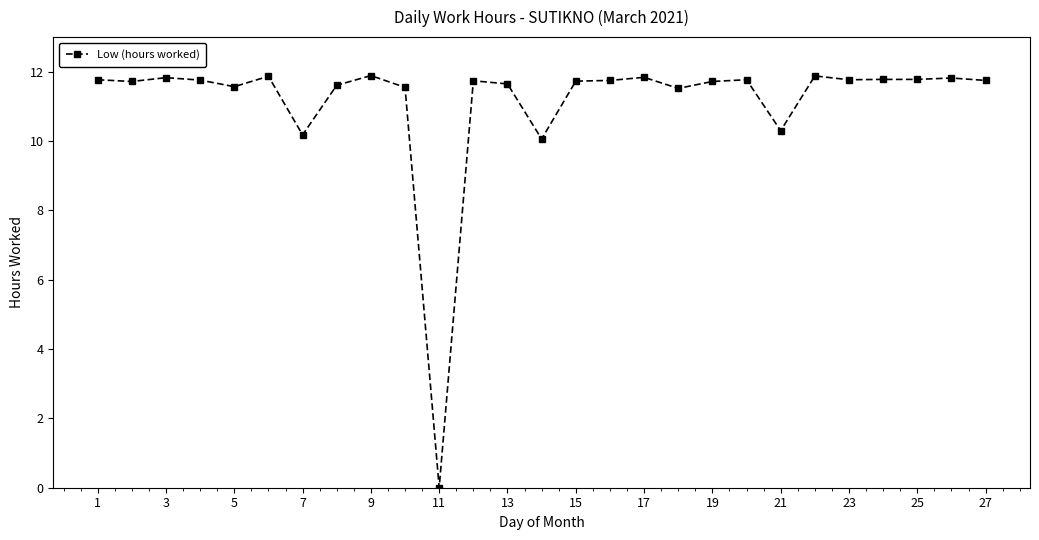

What is the value of the 26th point from the left?

11.8